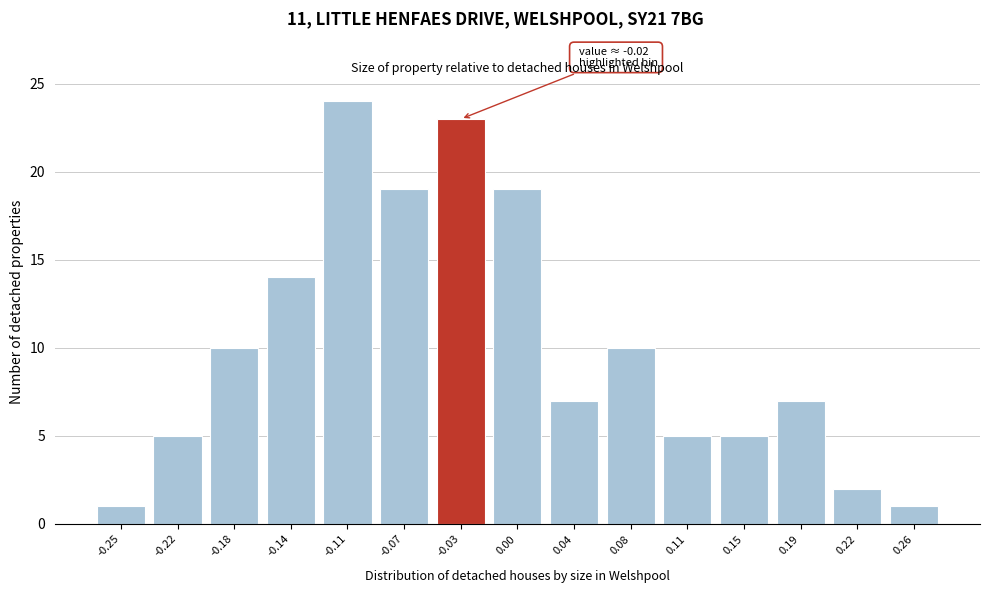

Reading left to right, list all the values displayed in this chart.

1	5	10	14	24	19	23	19	7	10	5	5	7	2	1